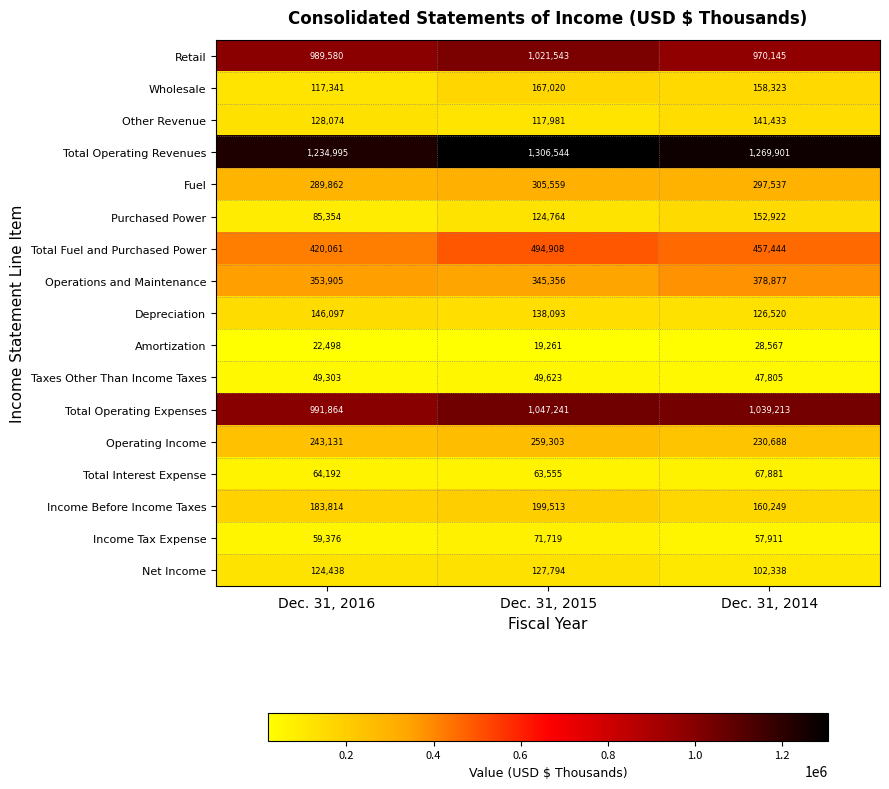

Which category has the highest value across all series?

Dec. 31, 2015